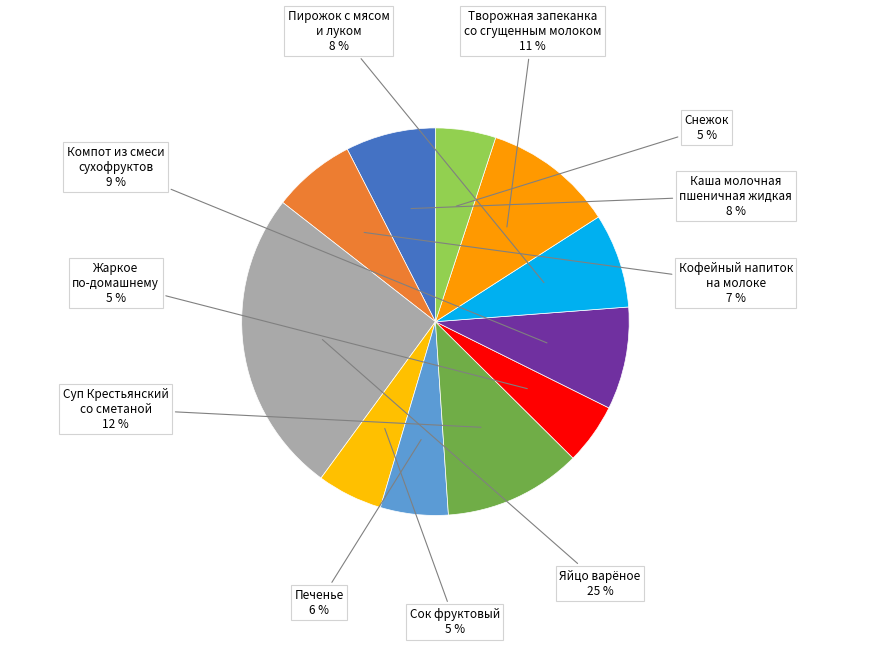

Do Суп Крестьянский со сметаной and Компот из смеси сухофруктов together represent more than half of the pie?

No